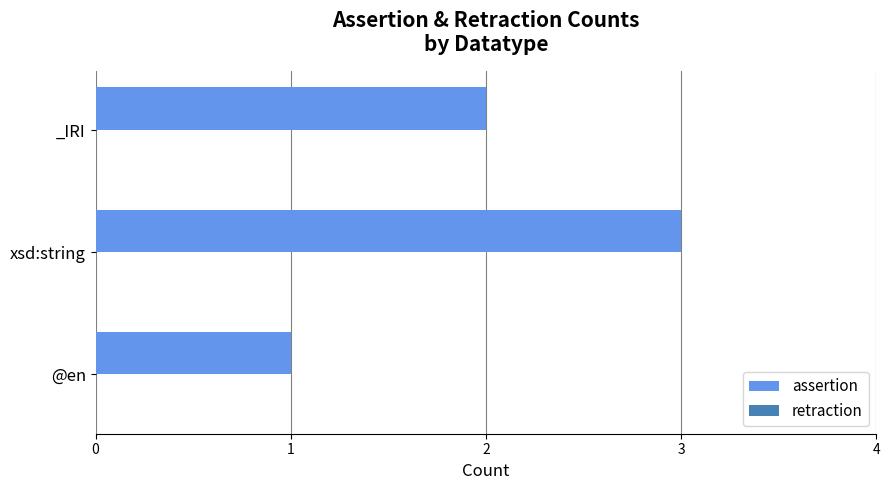

The chart shows a value of 2 at @en. True or false?

False